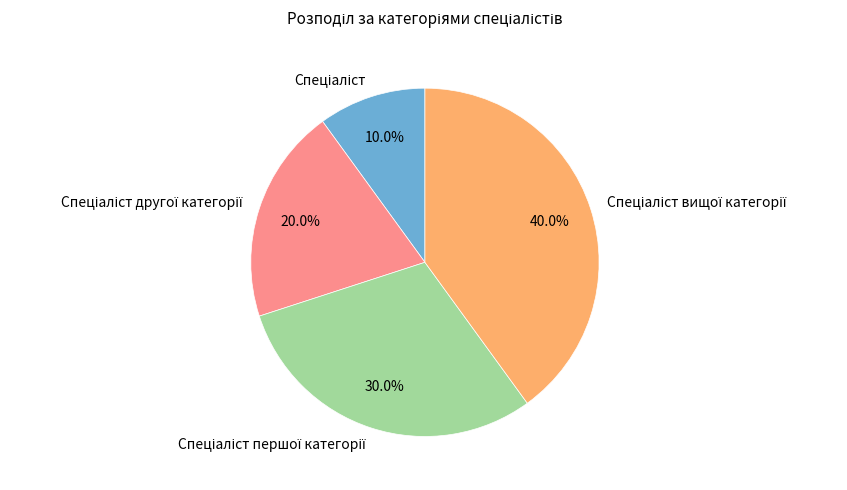

Is there a majority slice in this chart?

No